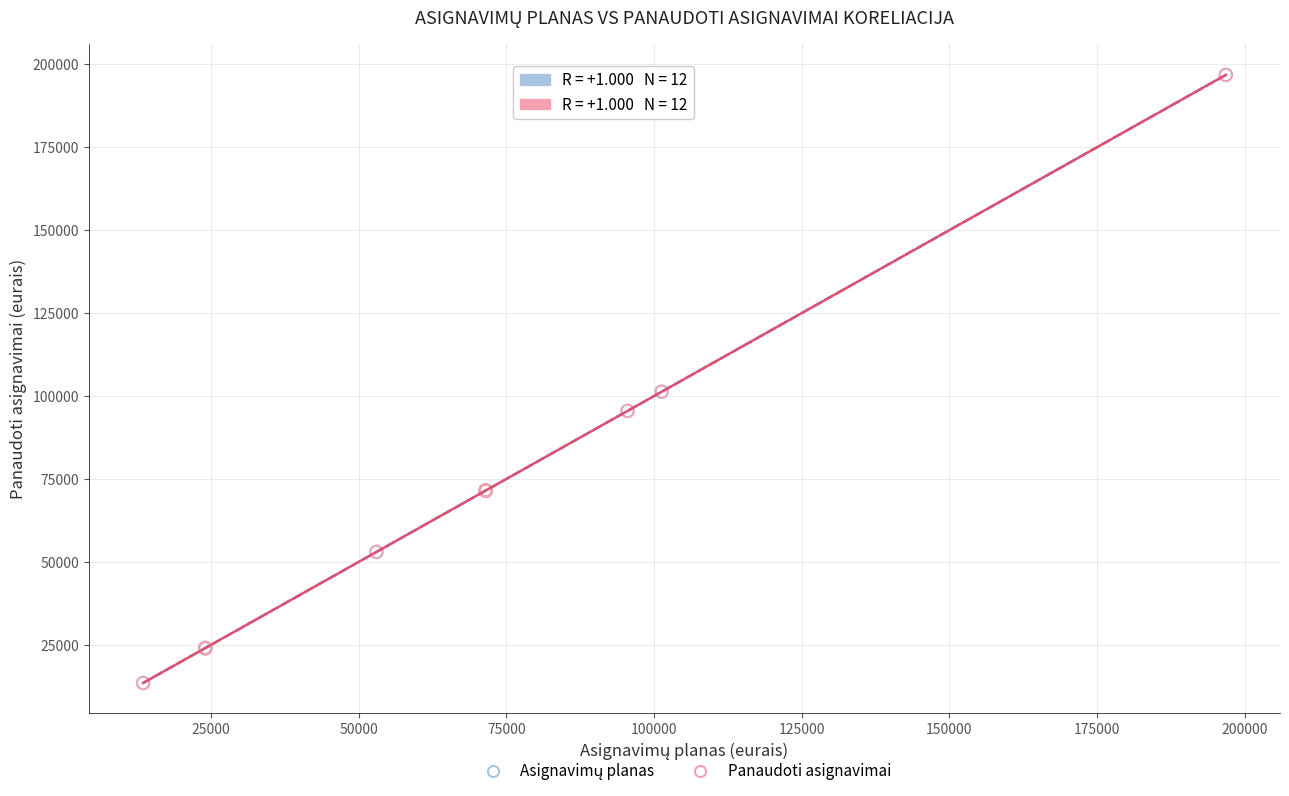

Which series has the widest spread of Y values?

Panaudoti asignavimai